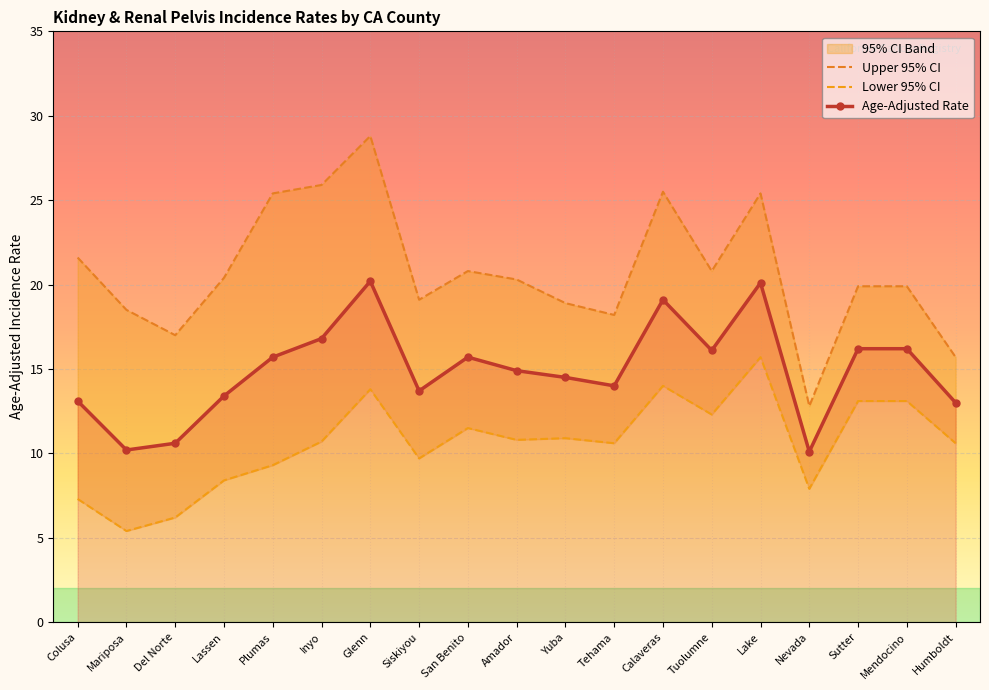

What position from the right is Amador?

10